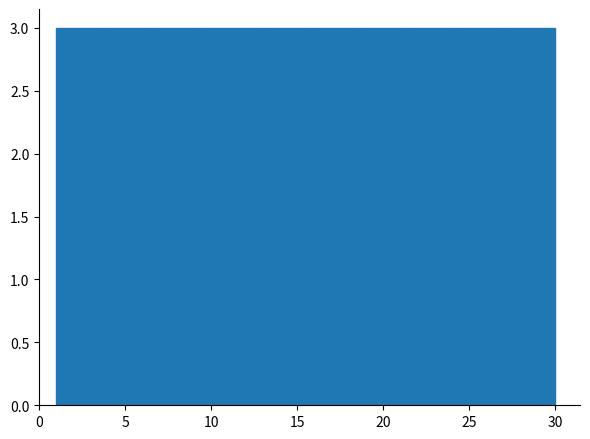

How tall is the bar that spans 24.2 to 27.1 on the x-axis? Neither the bar edges nor the heights are printed on the chart, so give them approximately, as read against the axes.

3